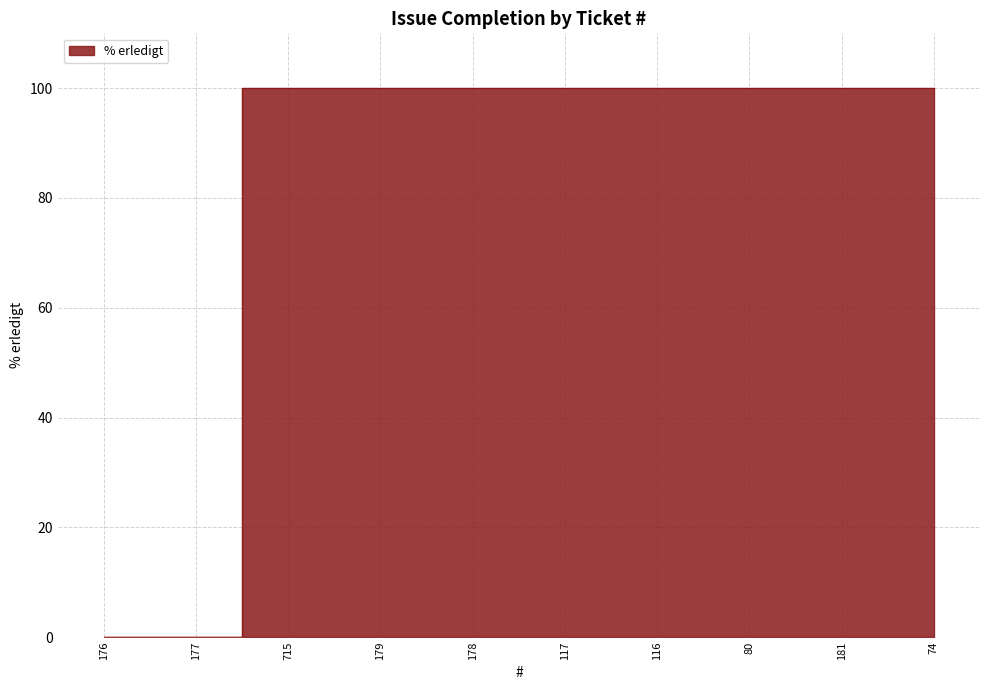

Between 116 and 715, which is larger?

116